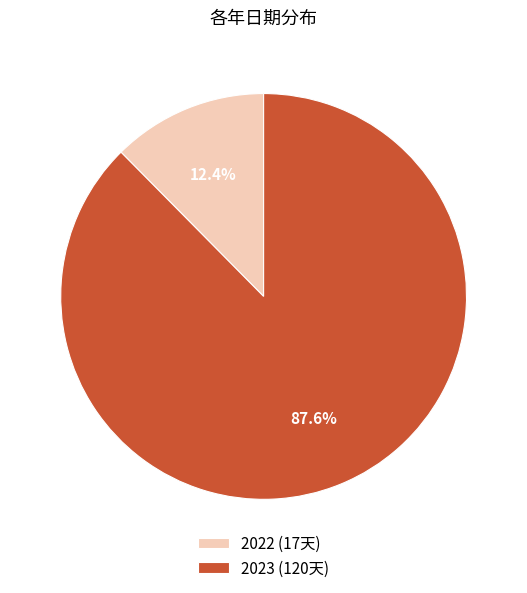

To the nearest percent, what percentage of the pie is 2022?

12%